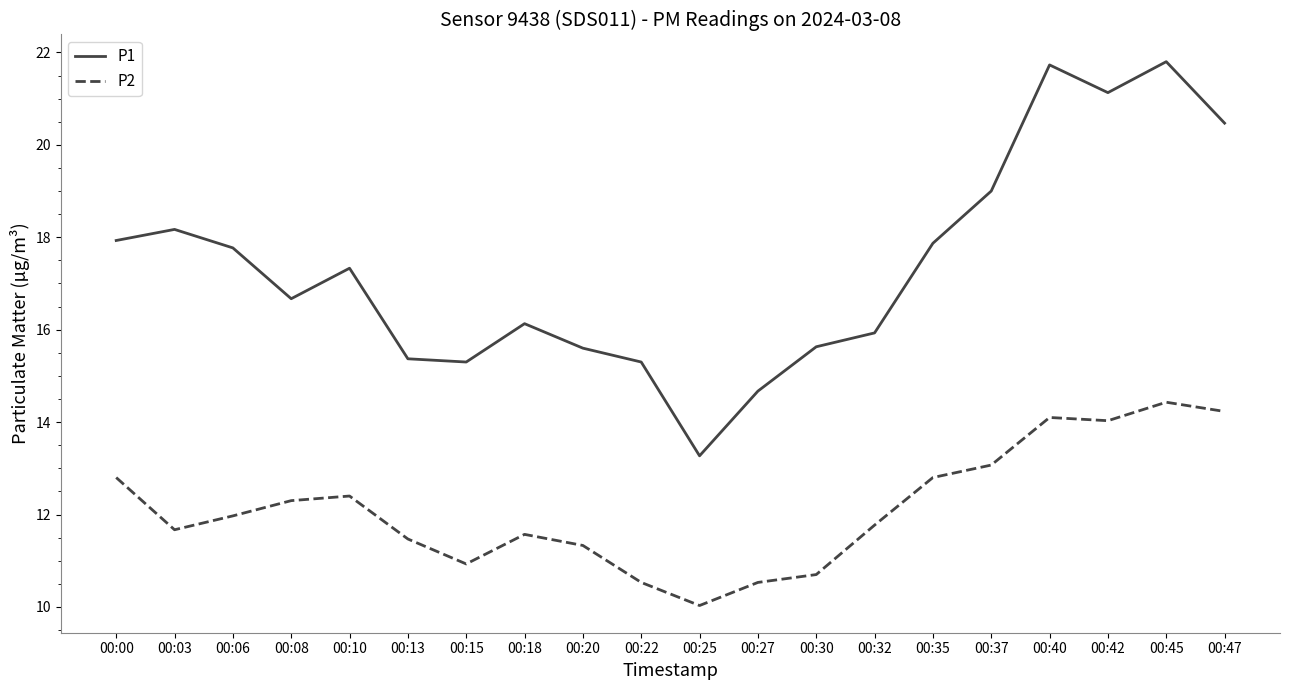

Where does the P1 series first go above 17?

00:00